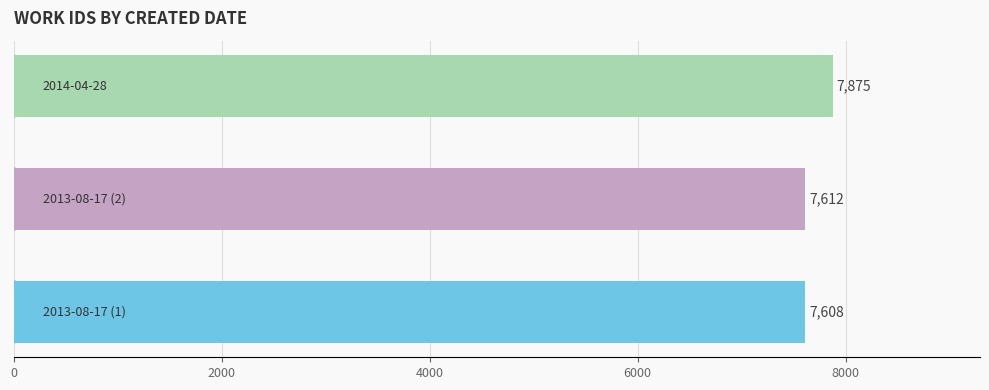

What is the minimum value shown in the chart?

7608